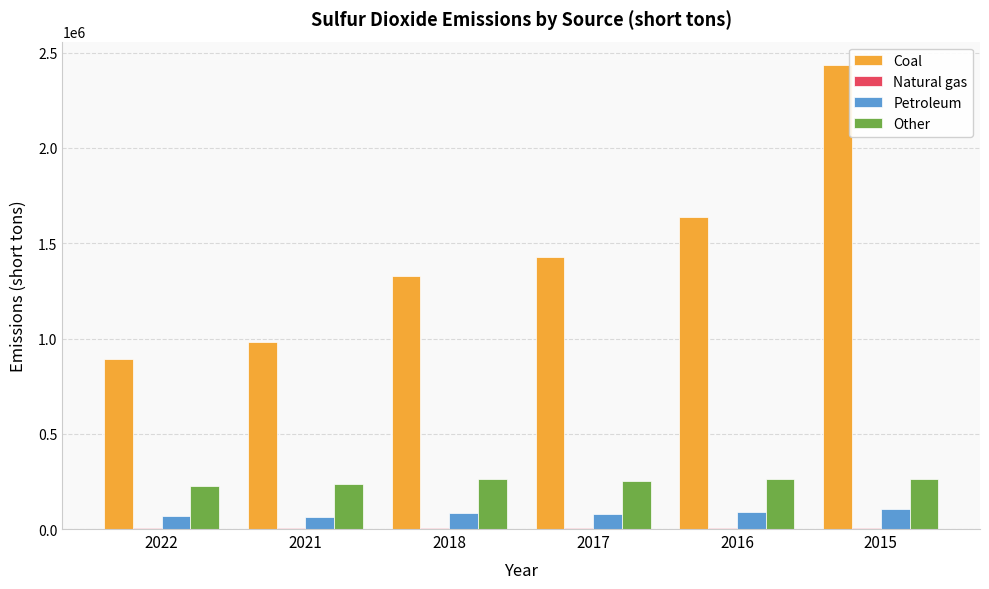

The value of Coal at 2017 is 1427927. True or false?

True